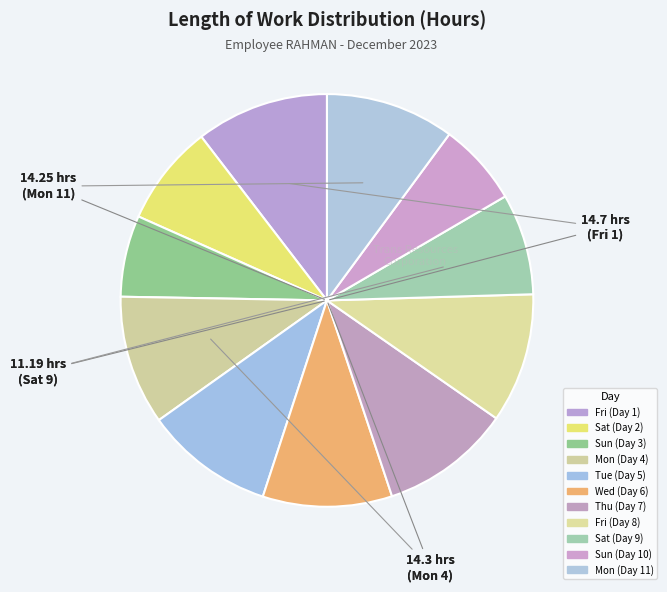

How many segments does this pie chart have?

11